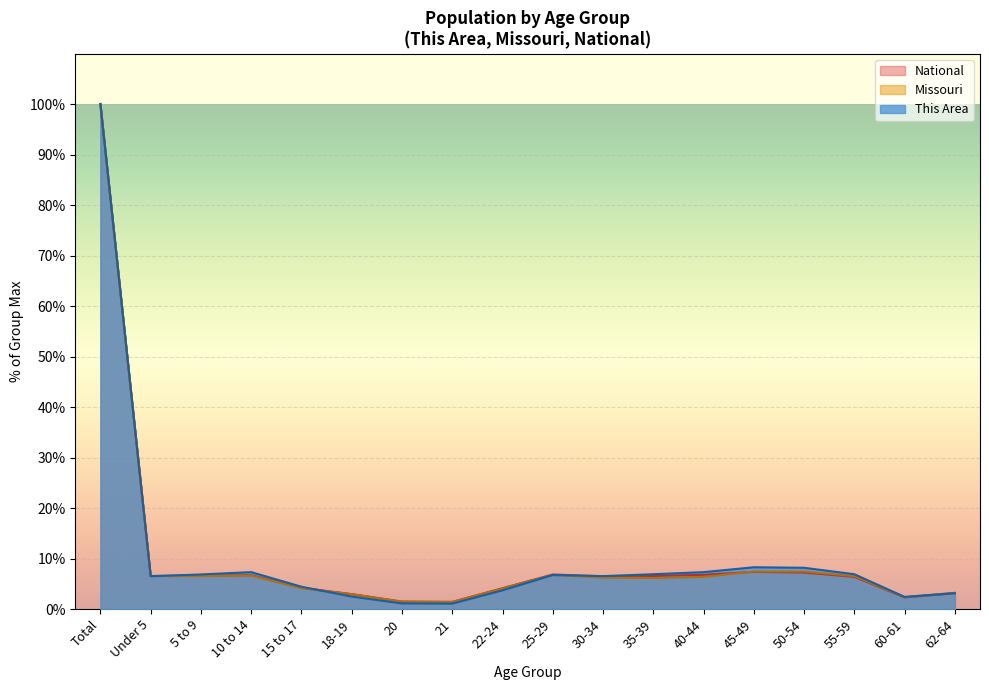

Read the Missouri value at 5 to 9.

6.5